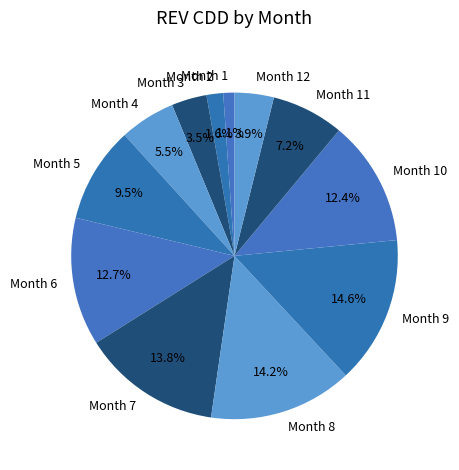

Does any single category account for the majority?

No